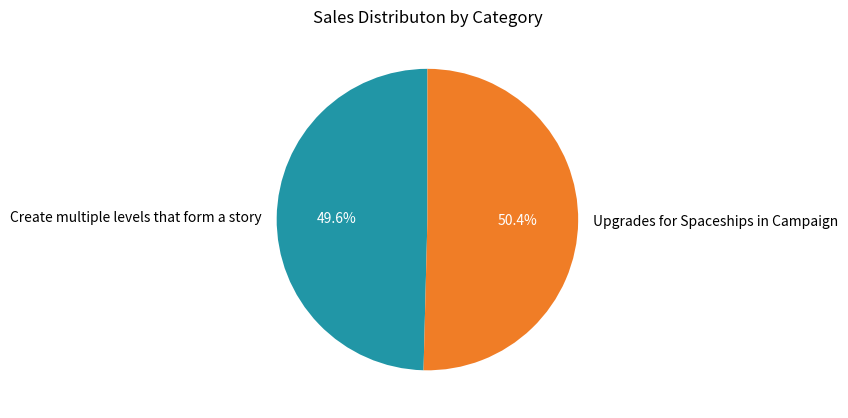

What is the largest slice in the pie chart?

Upgrades for Spaceships in Campaign